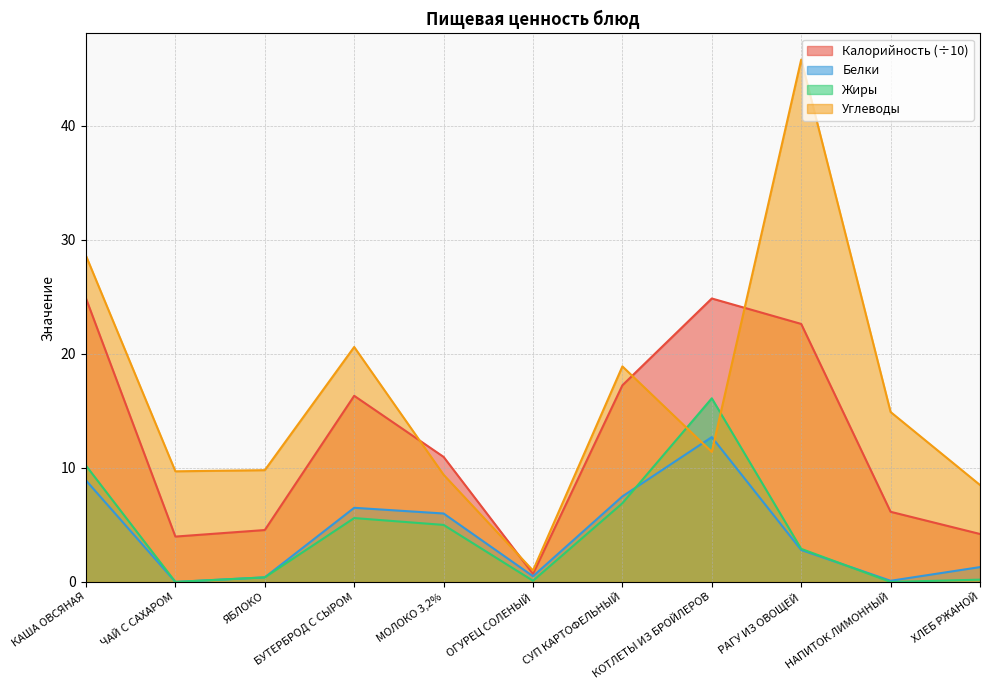

Which series changed the most between СУП КАРТОФЕЛЬНЫЙ and НАПИТОК ЛИМОННЫЙ?

Калорийность (÷10)